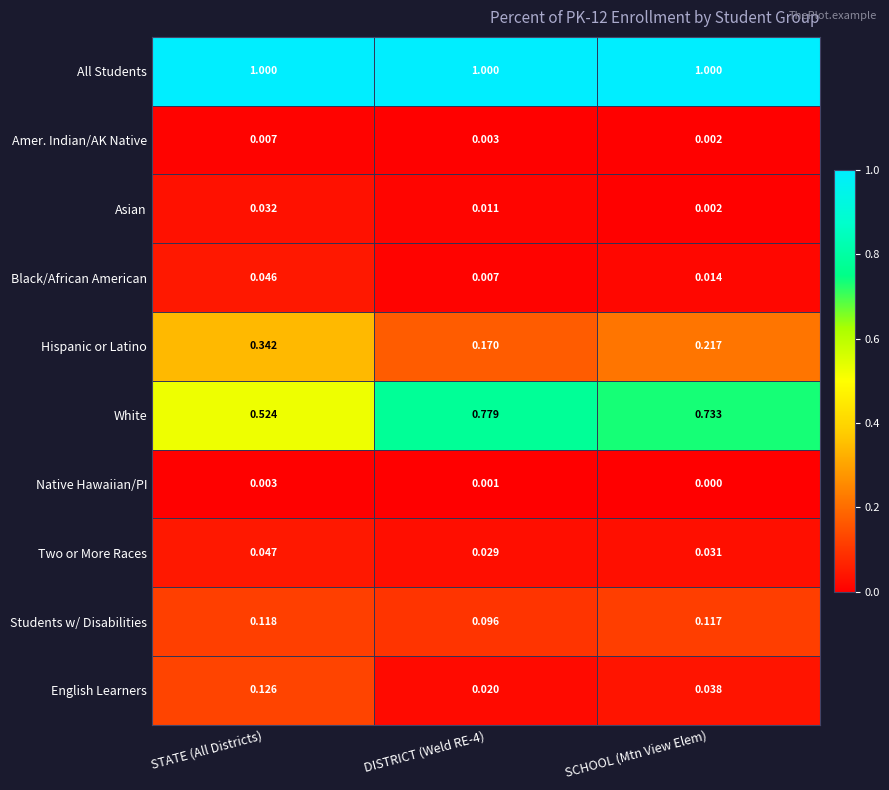

At which category does the chart reach its minimum across all series?

SCHOOL (Mtn View Elem)